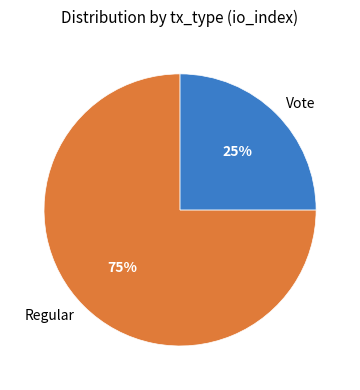

Is there any slice that represents more than half of the pie?

Yes